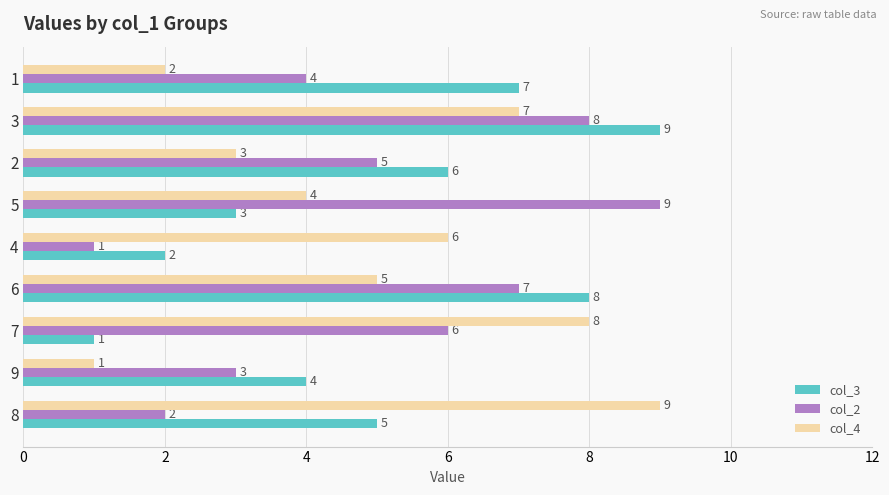

What is the spread (max minus min) of values at 1?

5